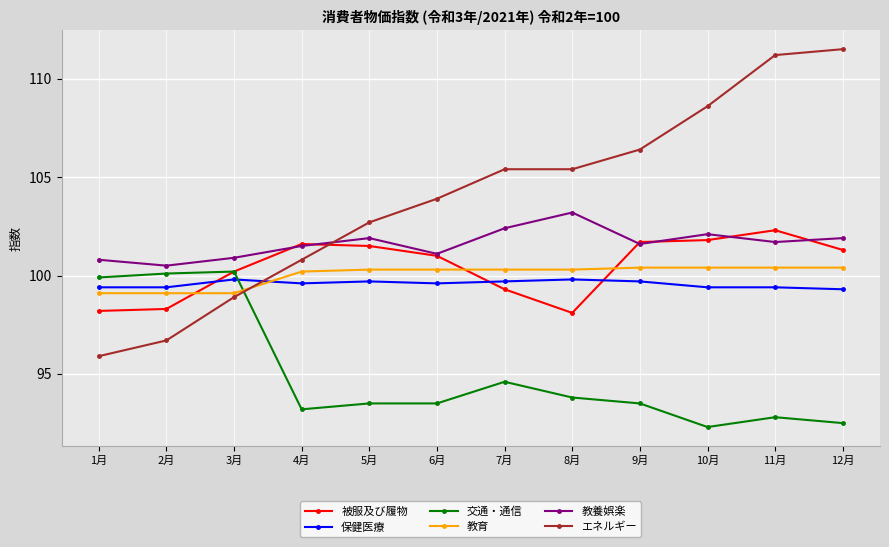

At which category does the chart reach its minimum across all series?

10月